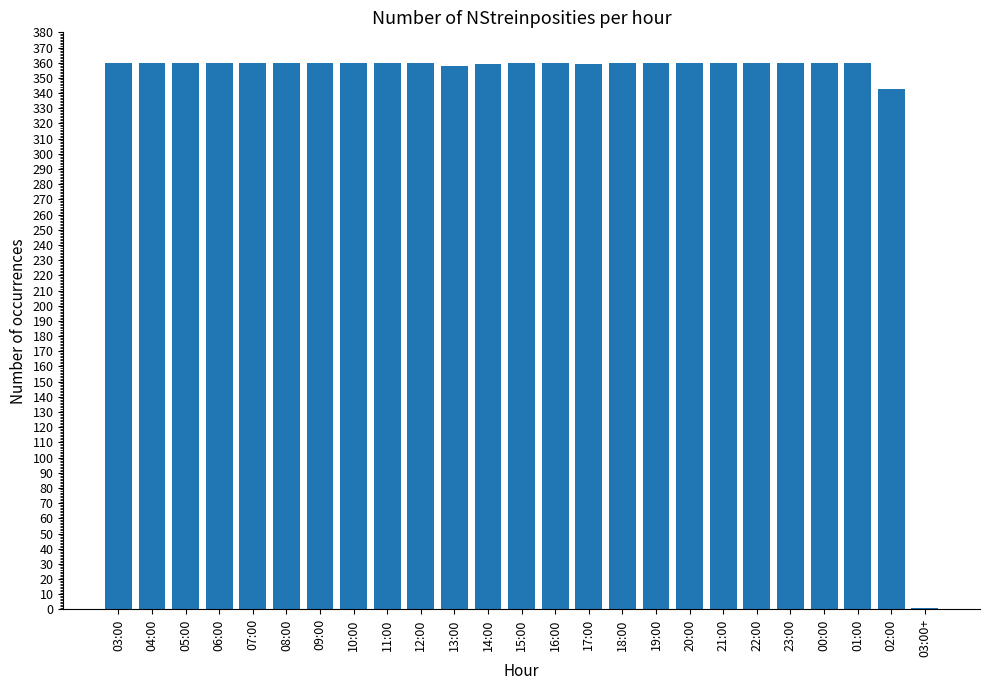

The value at 08:00 is 360. True or false?

True